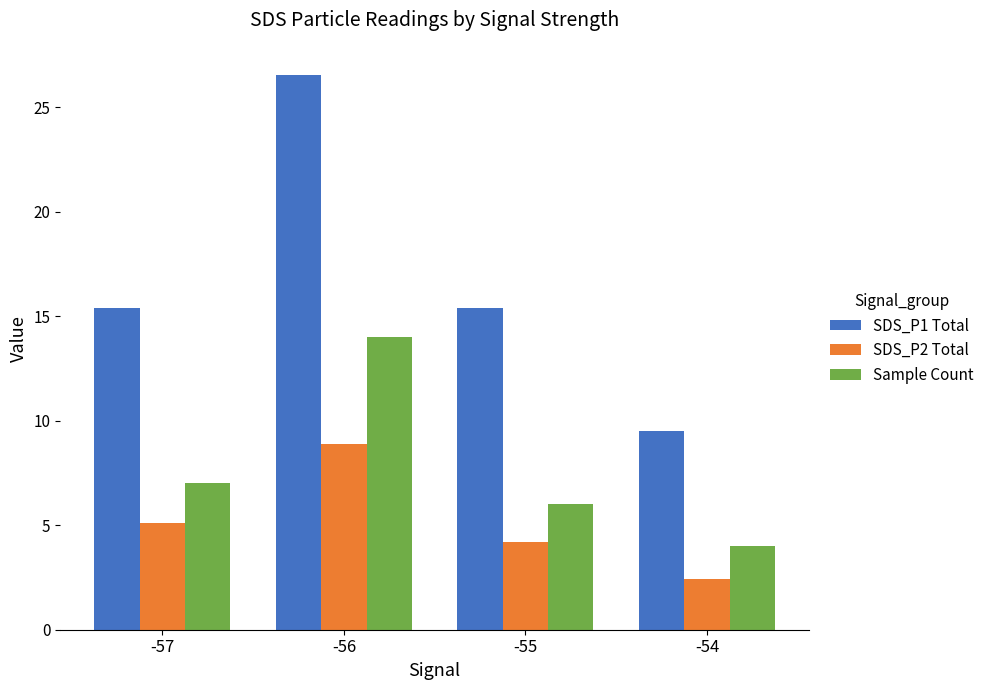

At -54, list the series in order from smallest to largest.

SDS_P2 Total, Sample Count, SDS_P1 Total